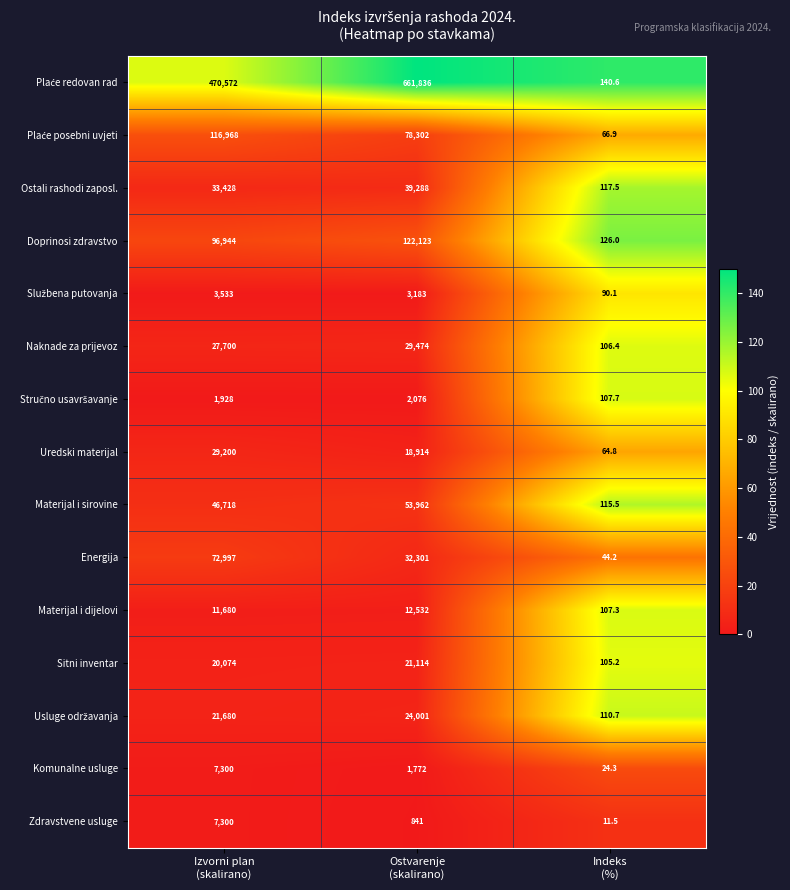

What is the difference between the maximum and second lowest values in the Uredski materijal series?

10286.0